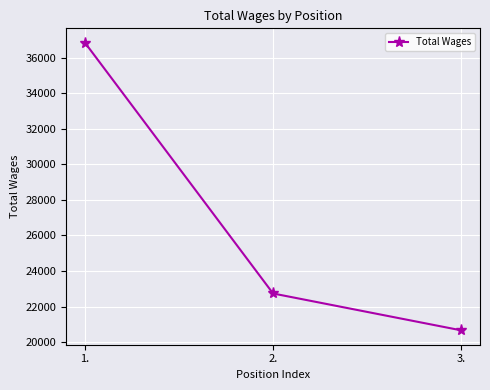

Count the number of data series in this chart.

1